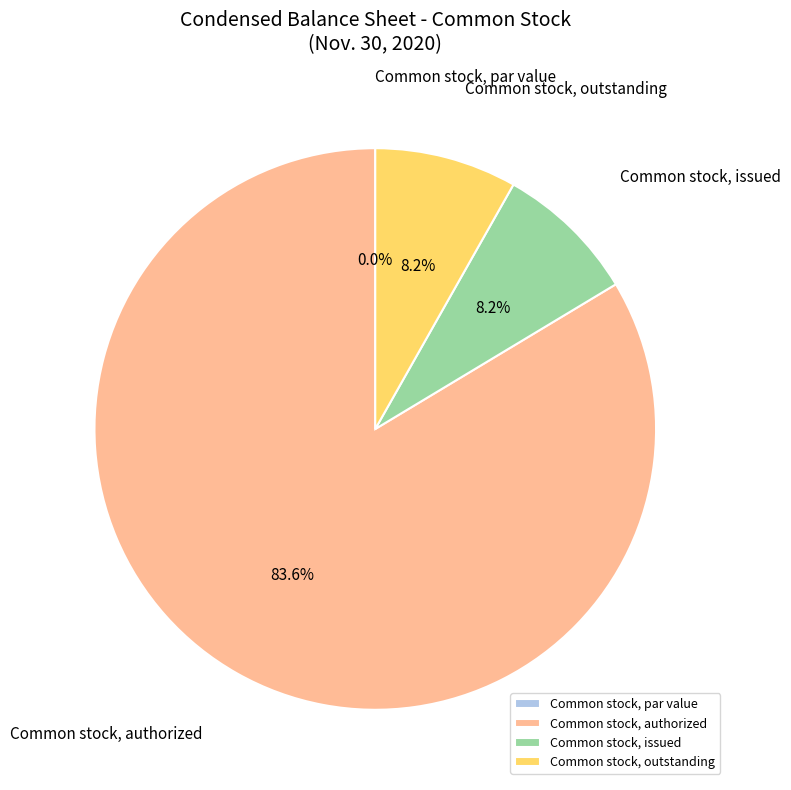

To the nearest percent, what is the combined percentage of Common stock, par value and Common stock, outstanding?

8%